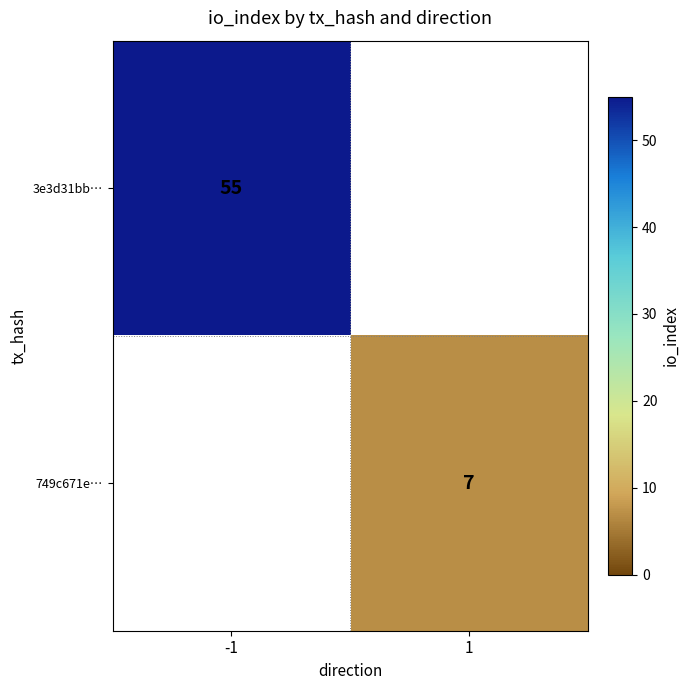

Is it true that 749c671e… equals 7 at 1?

True